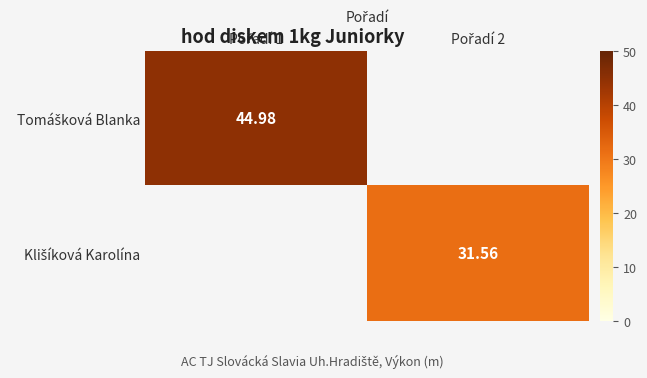

The value of Klišíková Karolína at Pořadí 2 is 31.6. True or false?

True